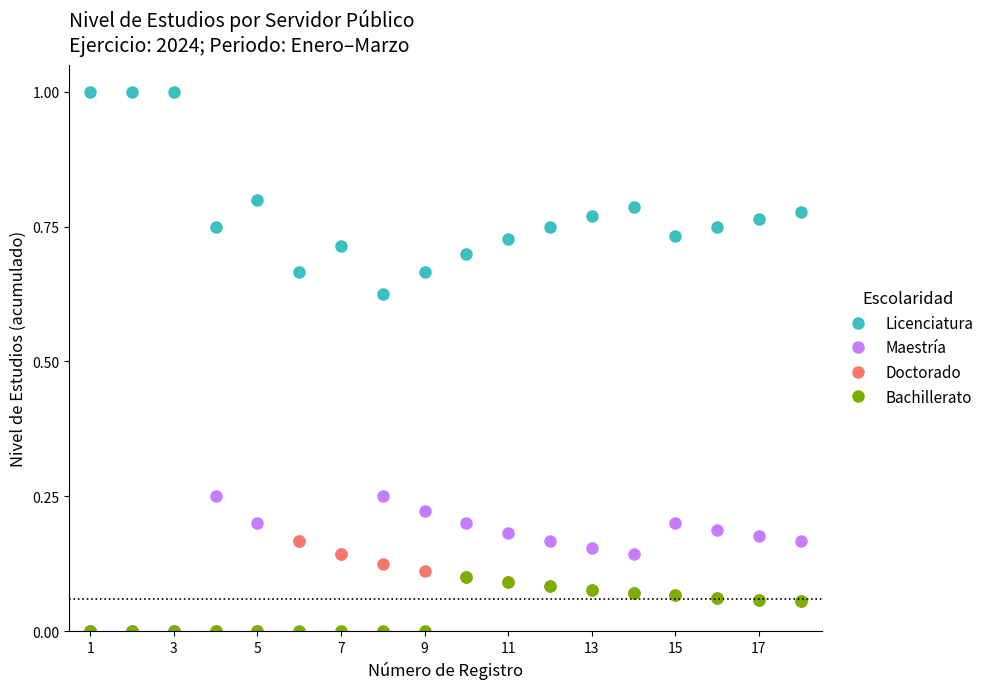

List the series in order of their peak value, lowest first.

Bachillerato, Doctorado, Maestría, Licenciatura